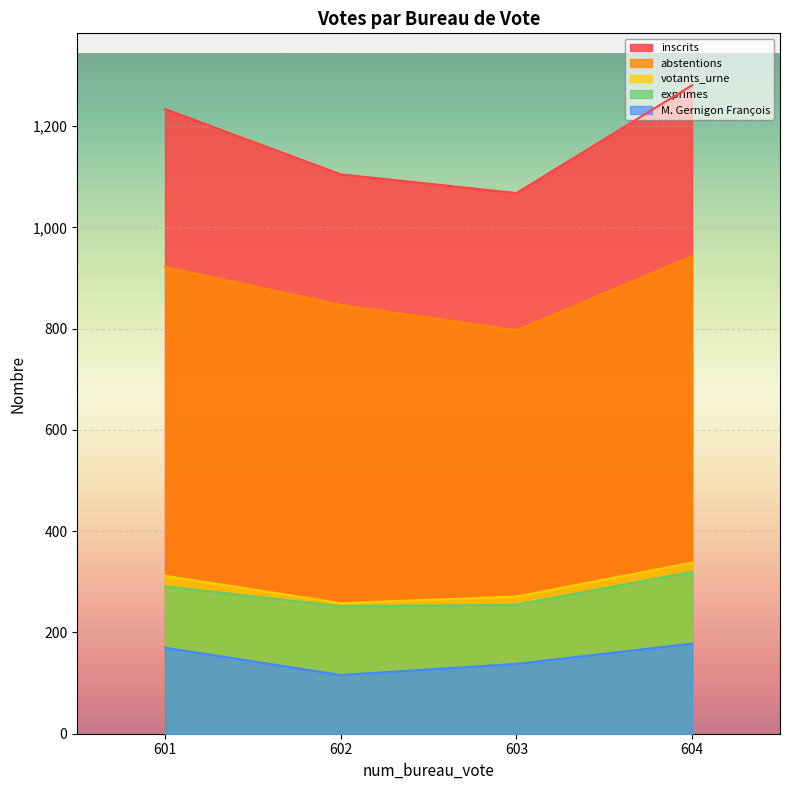

The abstentions series shows 797 at 603. True or false?

True